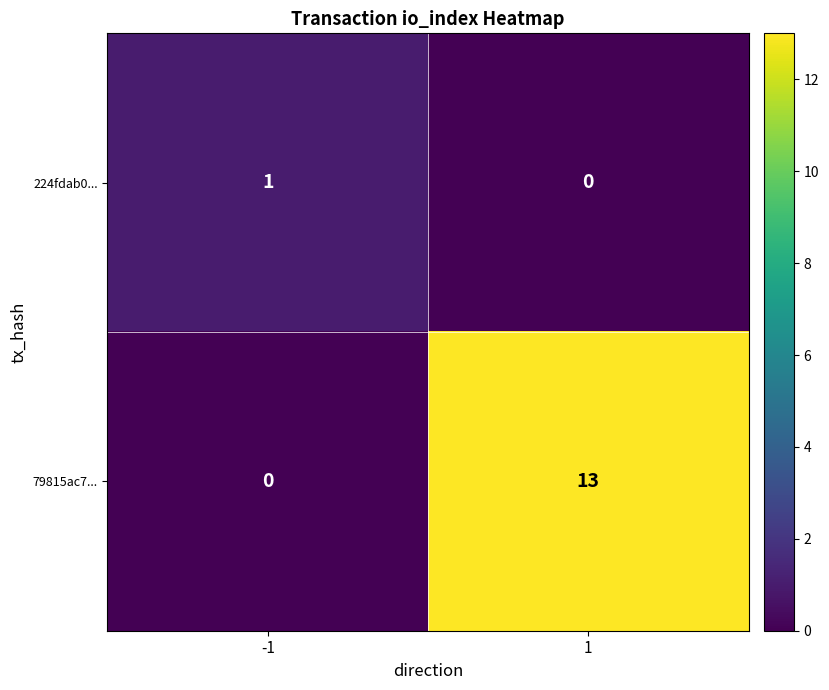

At how many categories does at least one series exceed 6?

1